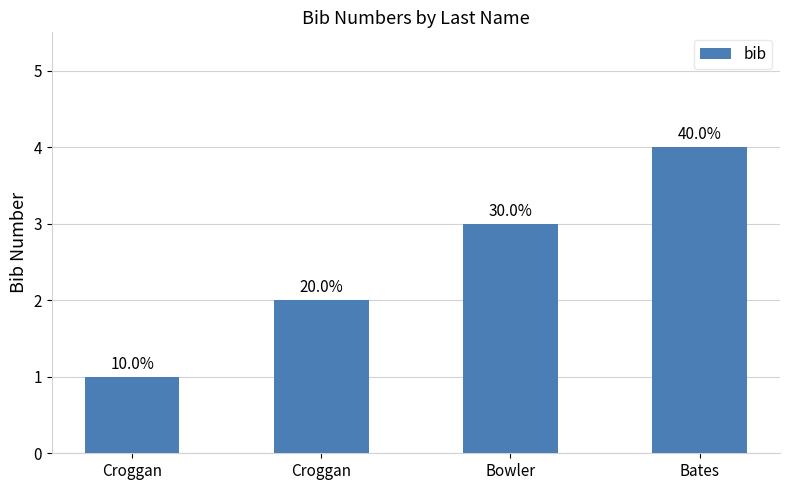

How many bars are there in total?

4